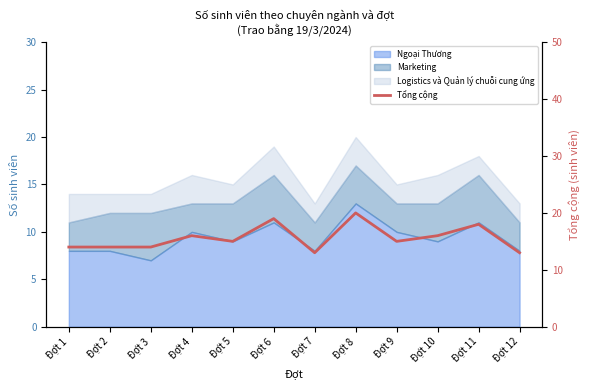

What is the value of the 11th point from the left?

18